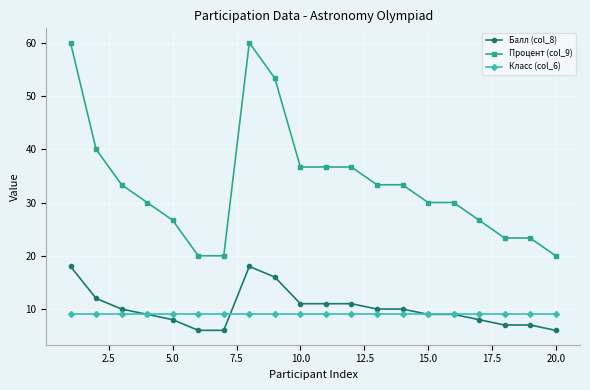

List the series in order of their peak value, highest first.

Процент (col_9), Балл (col_8), Класс (col_6)